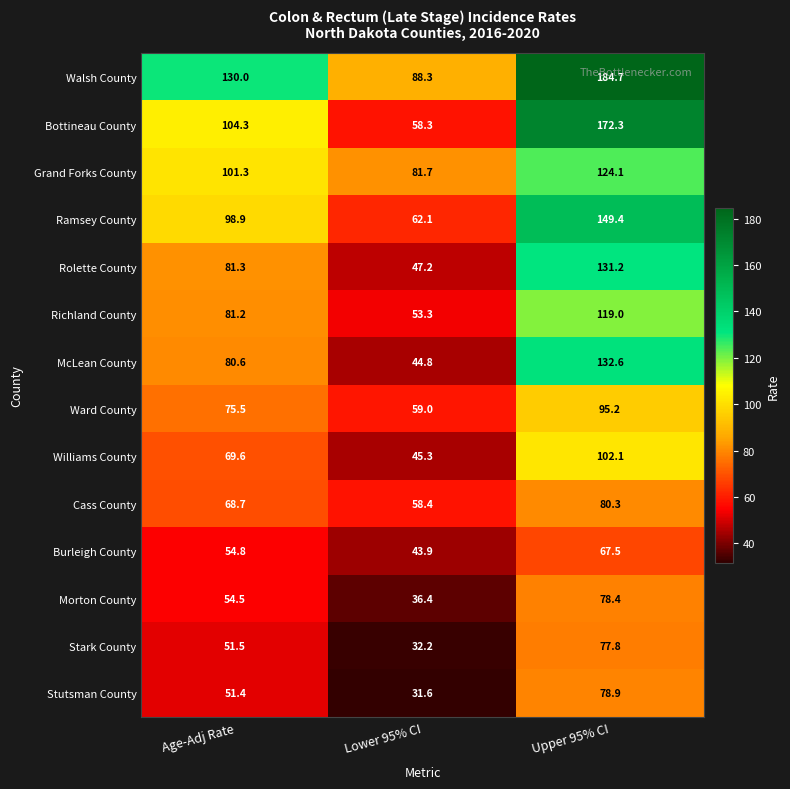

Which series changed the most between Lower 95% CI and Upper 95% CI?

Bottineau County